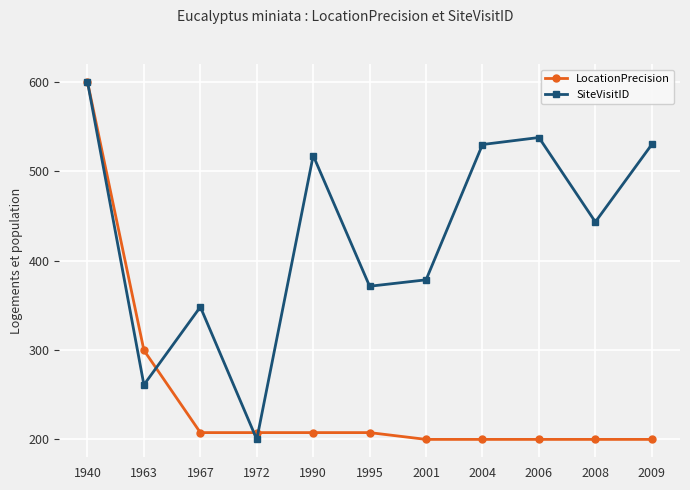

Which category has the highest value across all series?

1940